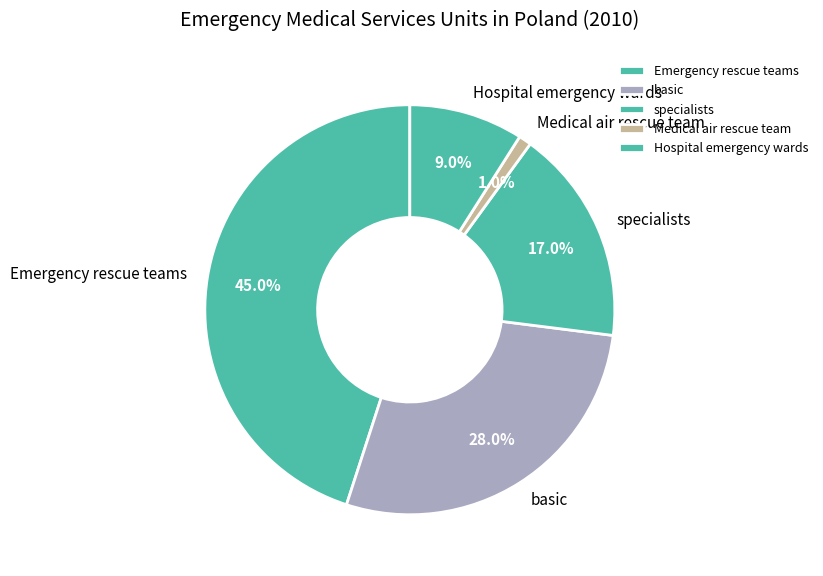

Which category has the biggest portion of the pie?

Emergency rescue teams